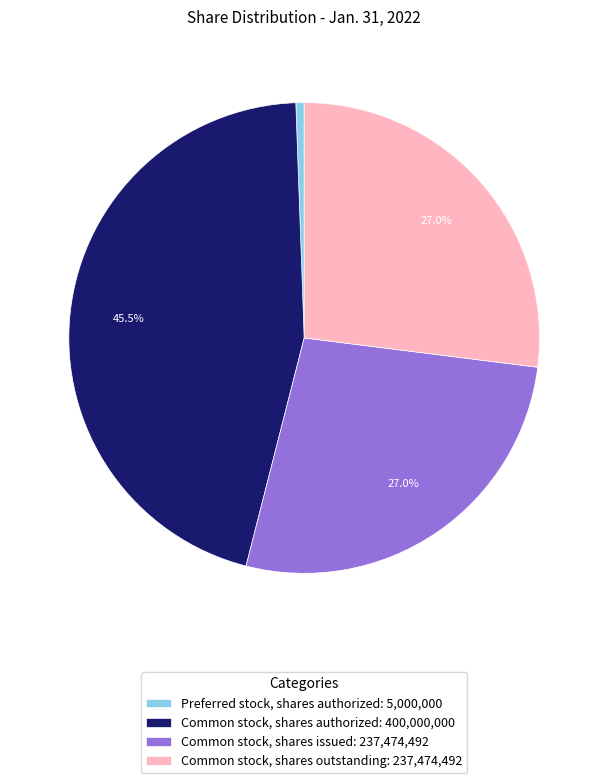

Is the sum of Common stock, shares issued: 237,474,492 and Preferred stock, shares authorized: 5,000,000 greater than half?

No